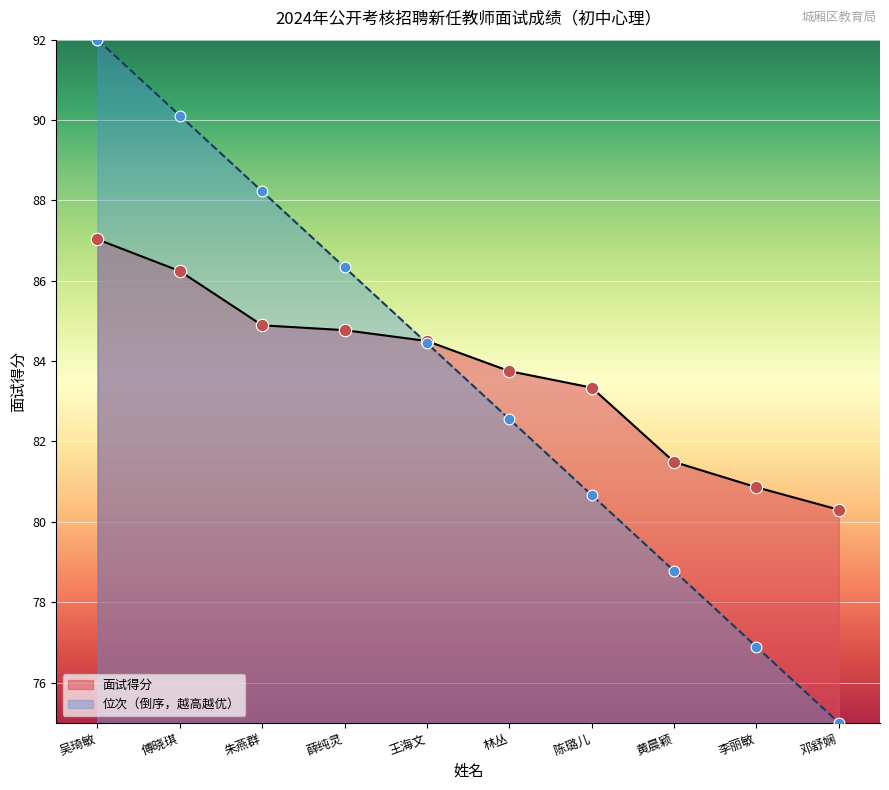

What is the total value across all series at 傅晓琪?

176.4